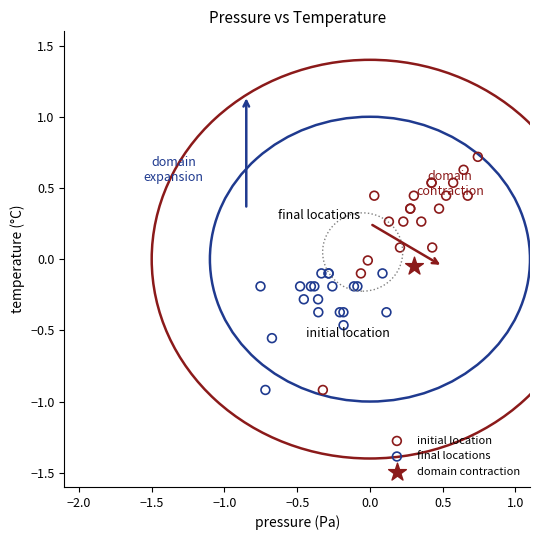

Which series reaches the maximum Y coordinate?

initial location